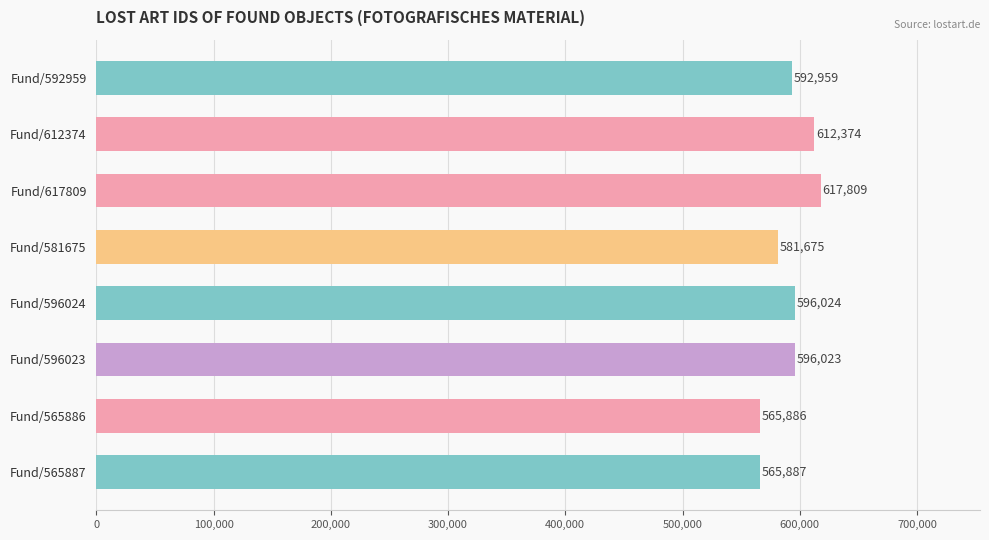

What is the maximum value shown in the chart?

617809